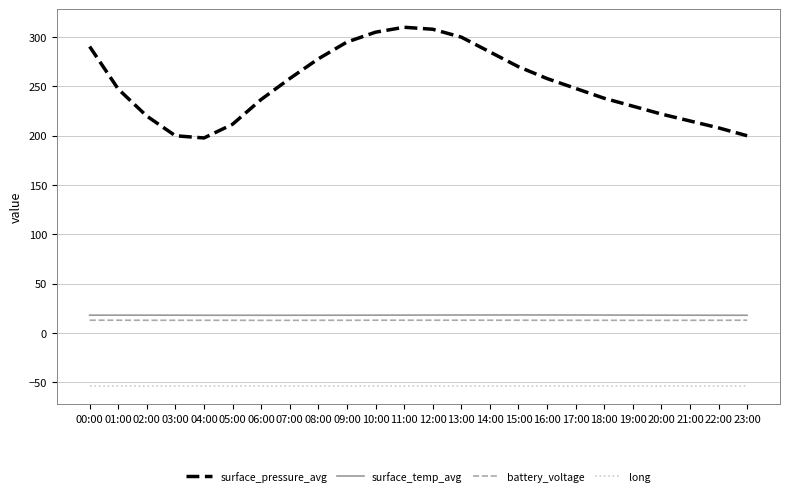

List the series in order of their peak value, lowest first.

long, battery_voltage, surface_temp_avg, surface_pressure_avg